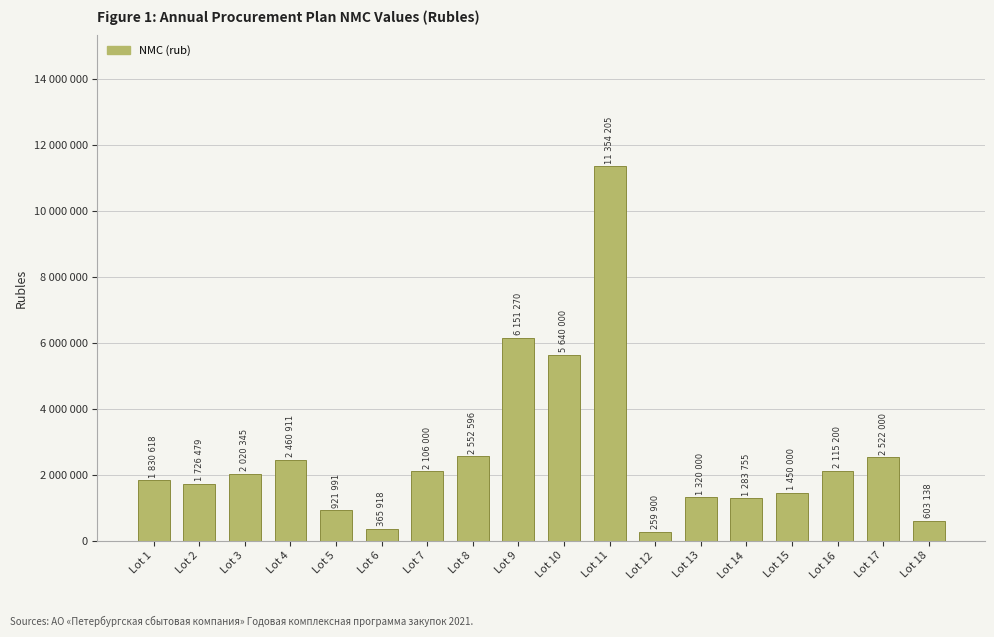

Are the bars horizontal?

No